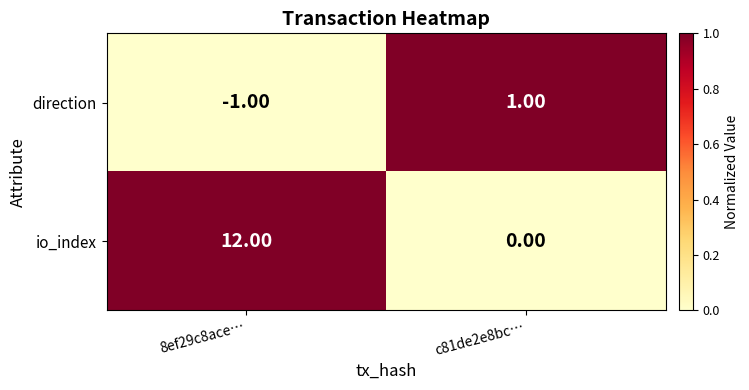

How many series are shown in this chart?

2